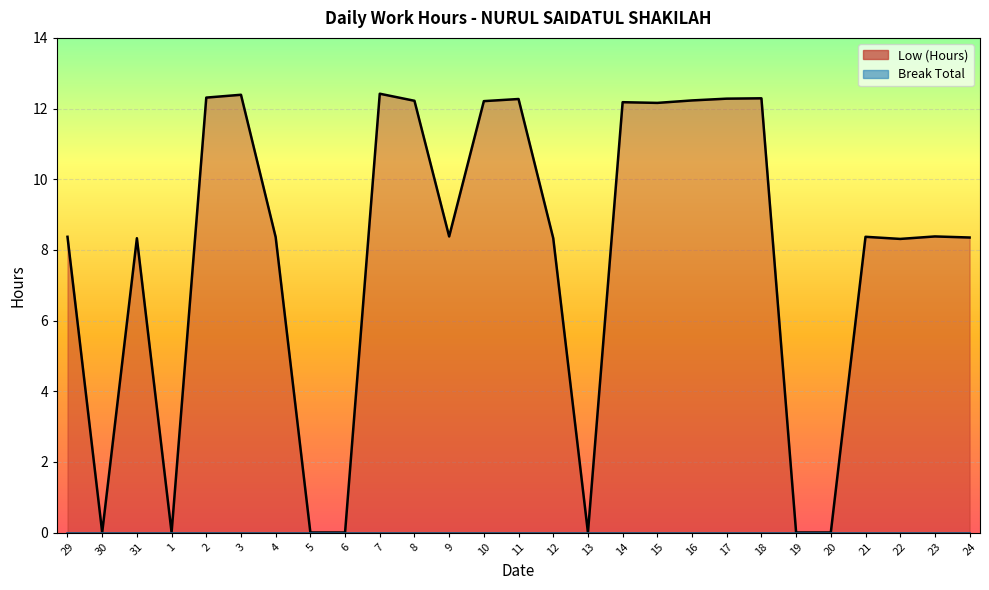

True or false: the data shows 12.3 at 2.

True